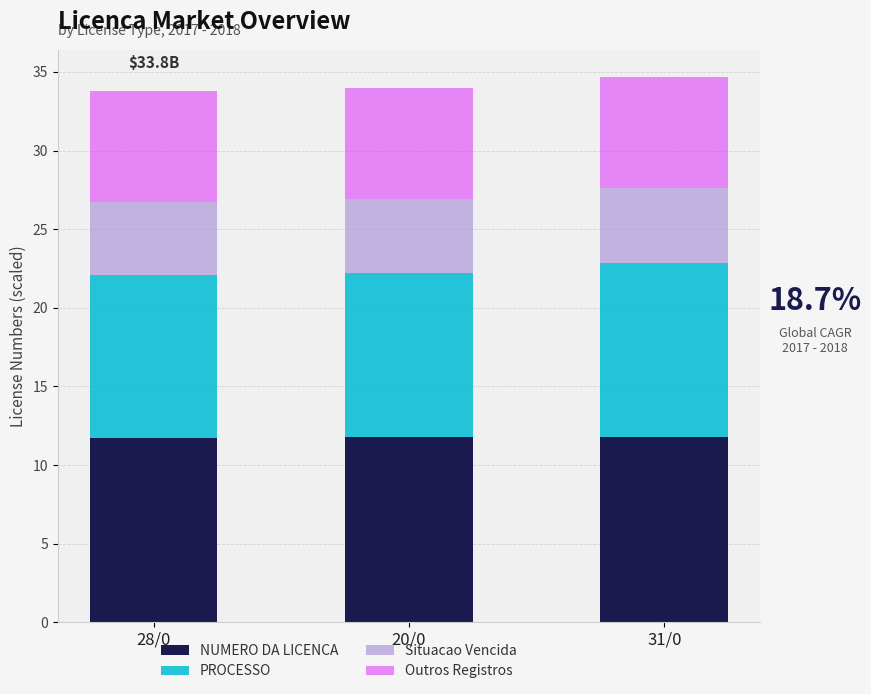

What is the sum of the NUMERO DA LICENCA values at 31/0 and 28/0?

23.5